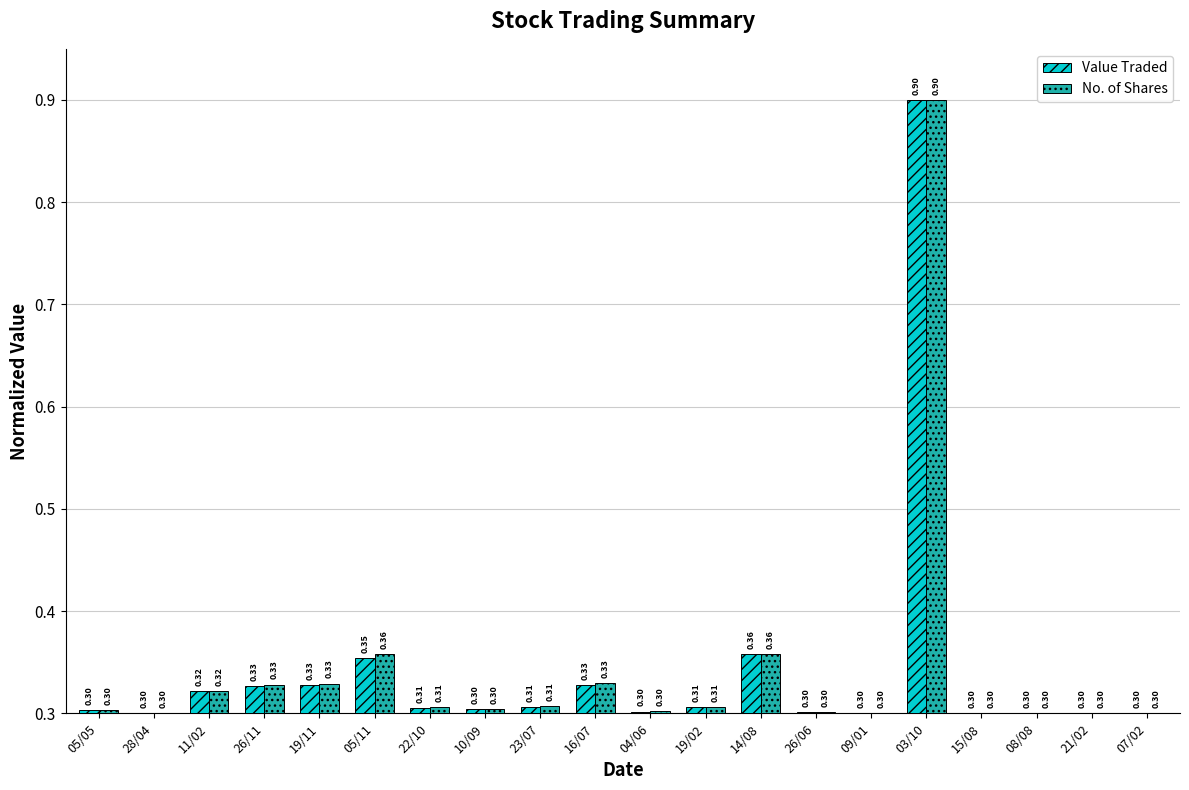

What position from the left is 26/06?

14